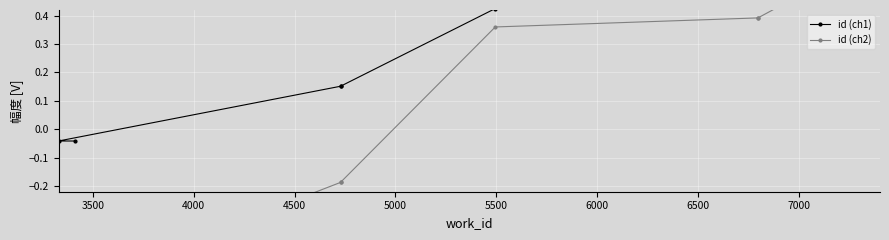

List the series in order of their peak value, highest first.

id (ch2), id (ch1)